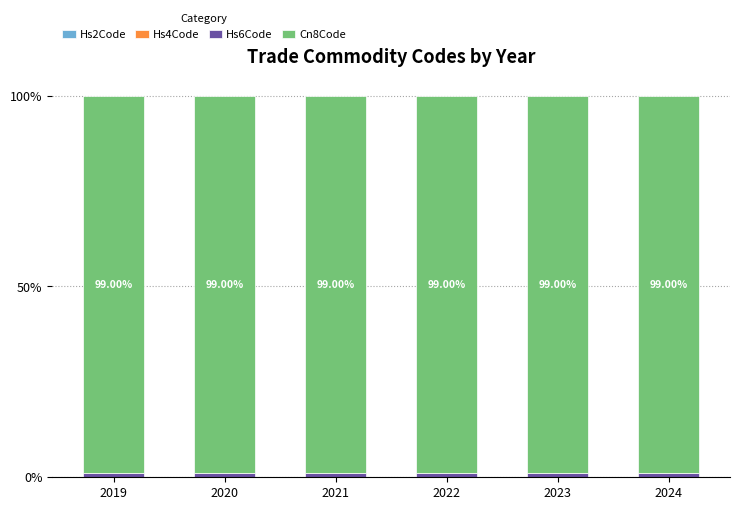

Which series has the widest spread of values?

Hs2Code